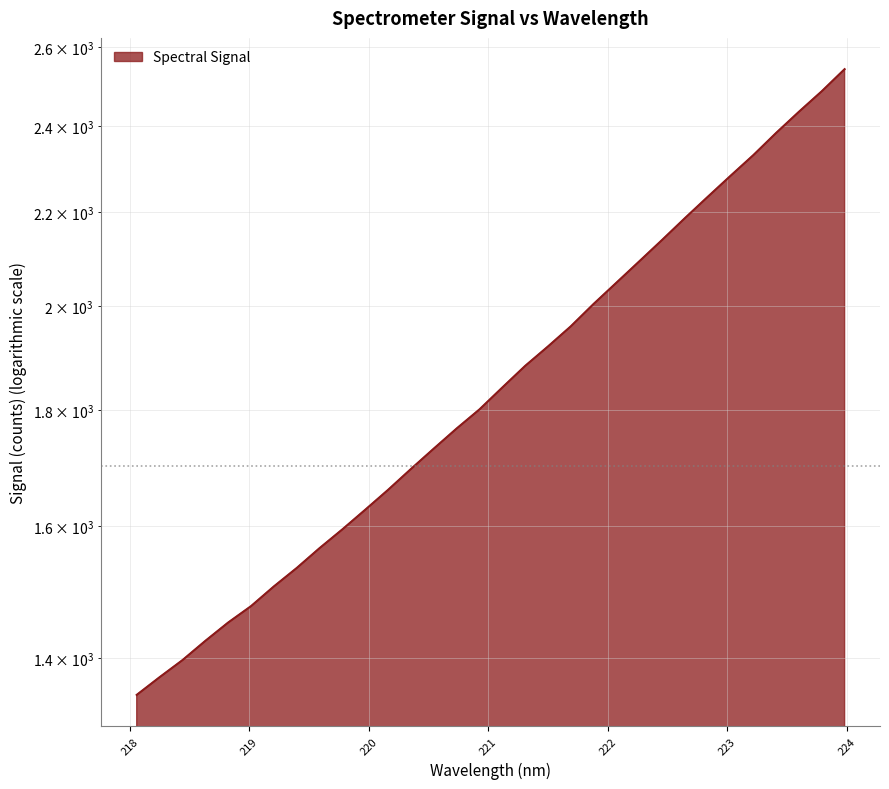

Between 223.7895 and 220.5444, which is larger?

223.7895